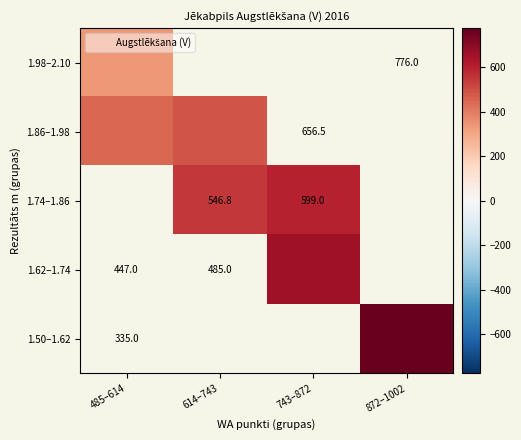

What is the spread (max minus min) of values at 485–614?

112.0